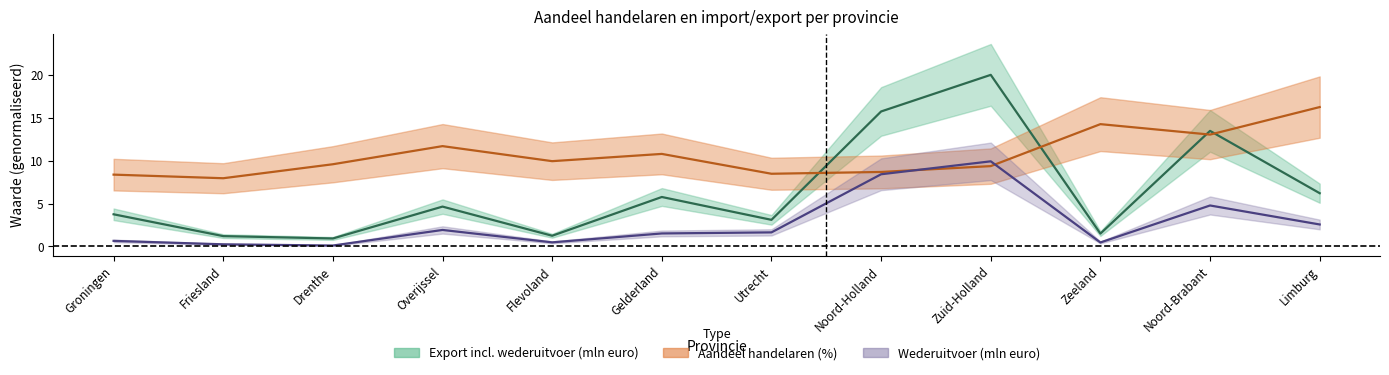

What is the label of the 8th point from the left?

Noord-Holland